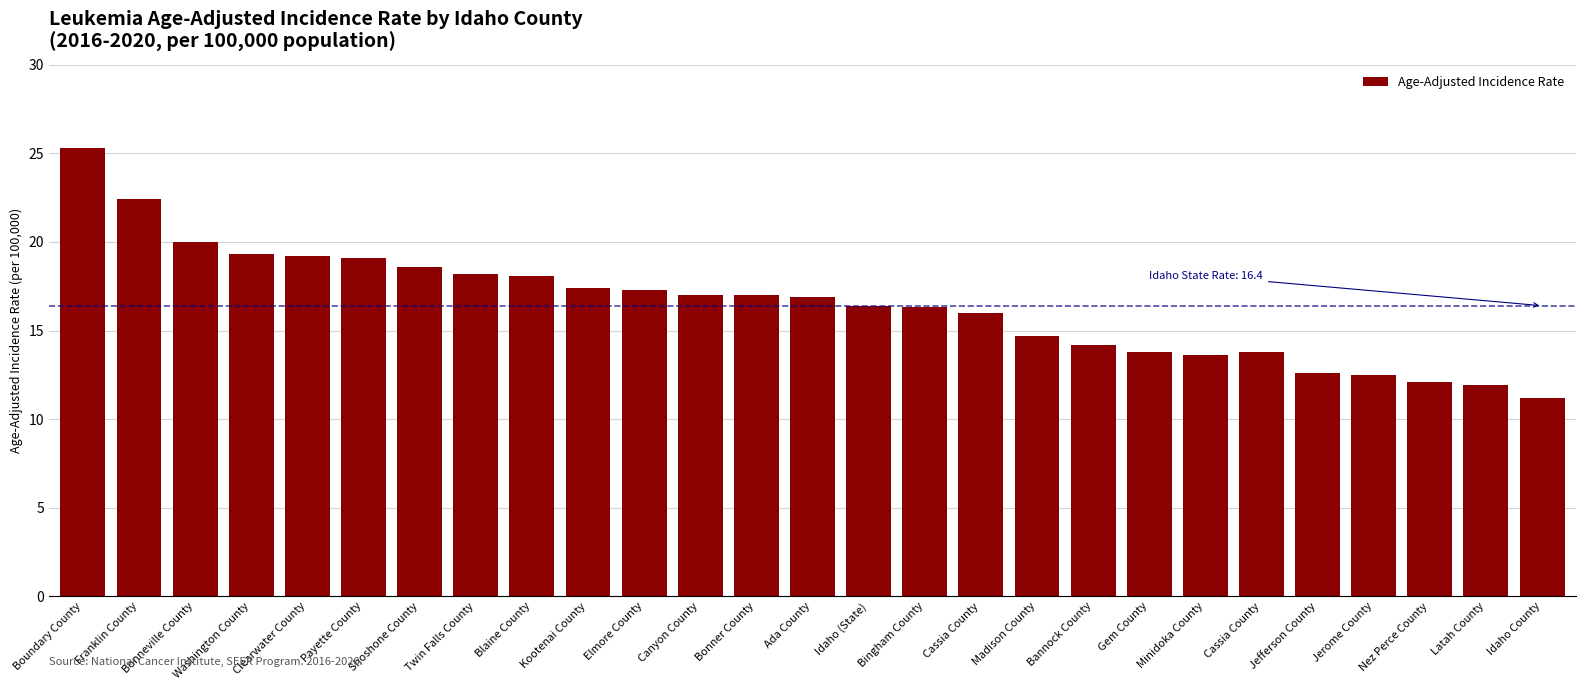

True or false: the data shows 19.2 at Clearwater County.

True